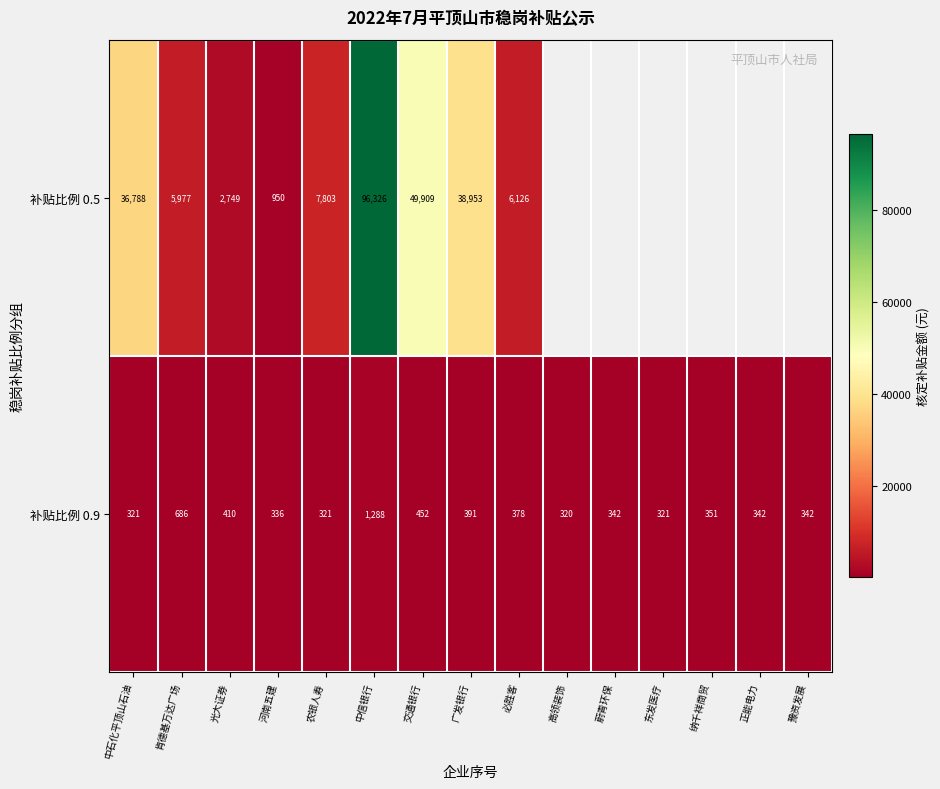

Which category has the highest value in the 补贴比例 0.9 series?

中信银行